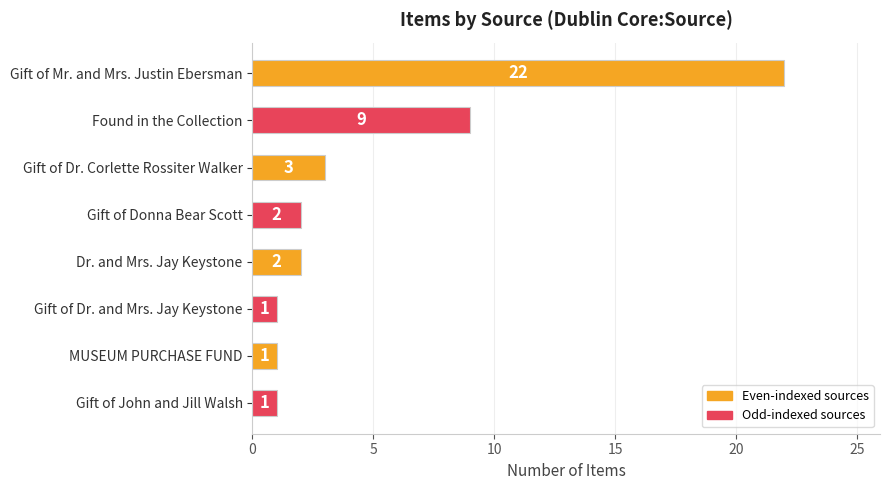

Reading bottom to top, transcribe all the data shown in this chart.

Gift of John and Jill Walsh=1	MUSEUM PURCHASE FUND=1	Gift of Dr. and Mrs. Jay Keystone=1	Dr. and Mrs. Jay Keystone=2	Gift of Donna Bear Scott=2	Gift of Dr. Corlette Rossiter Walker=3	Found in the Collection=9	Gift of Mr. and Mrs. Justin Ebersman=22